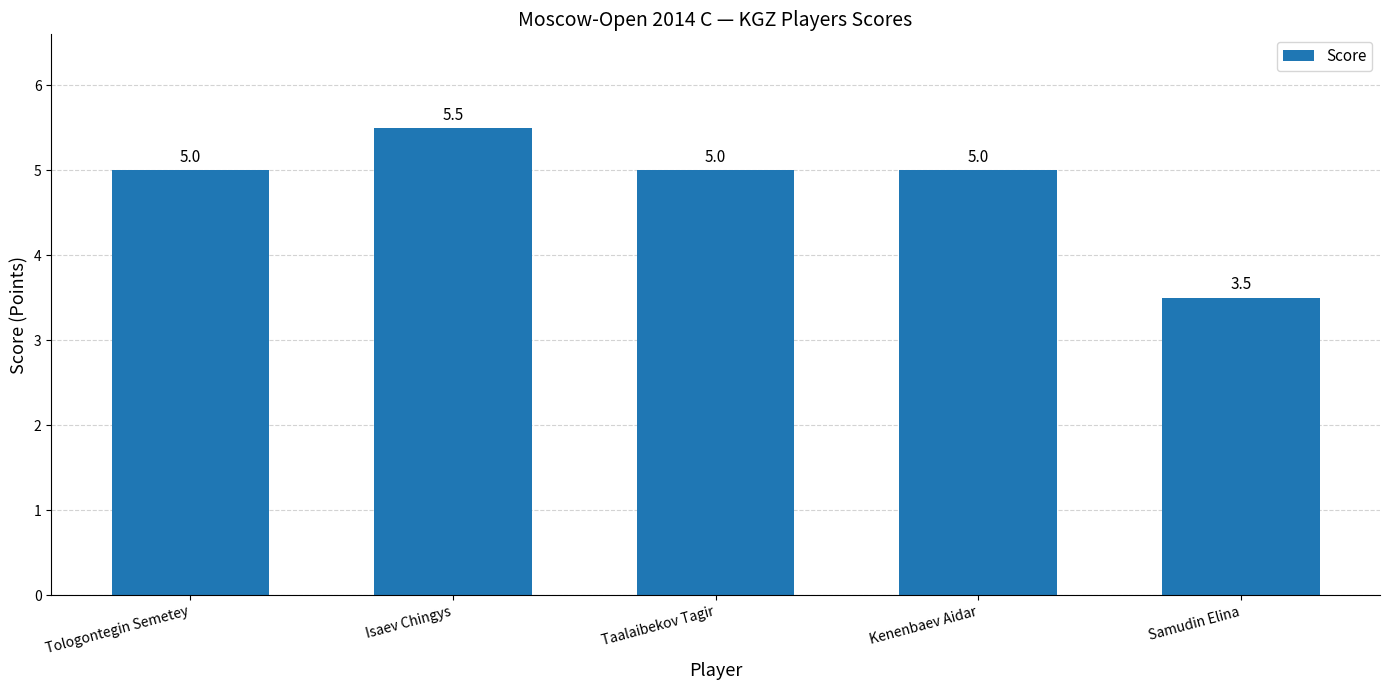

How many data points does each series have?

5